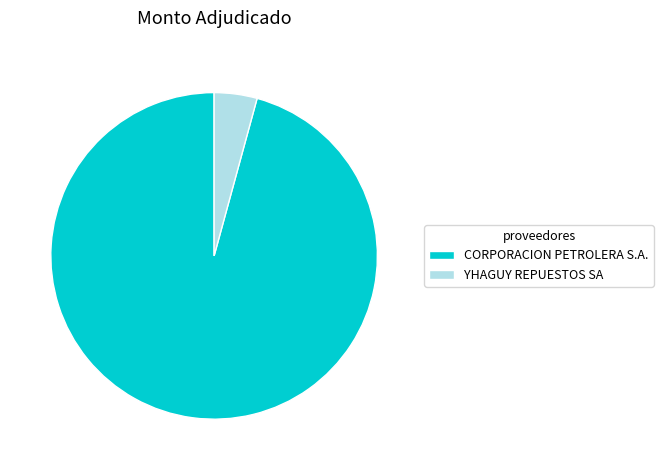

Combined, do CORPORACION PETROLERA S.A. and YHAGUY REPUESTOS SA account for over 50%?

Yes